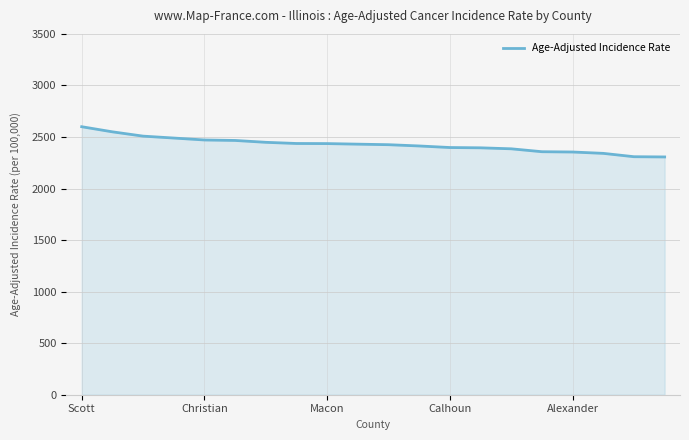

What is the difference between the maximum and minimum values?

293.2